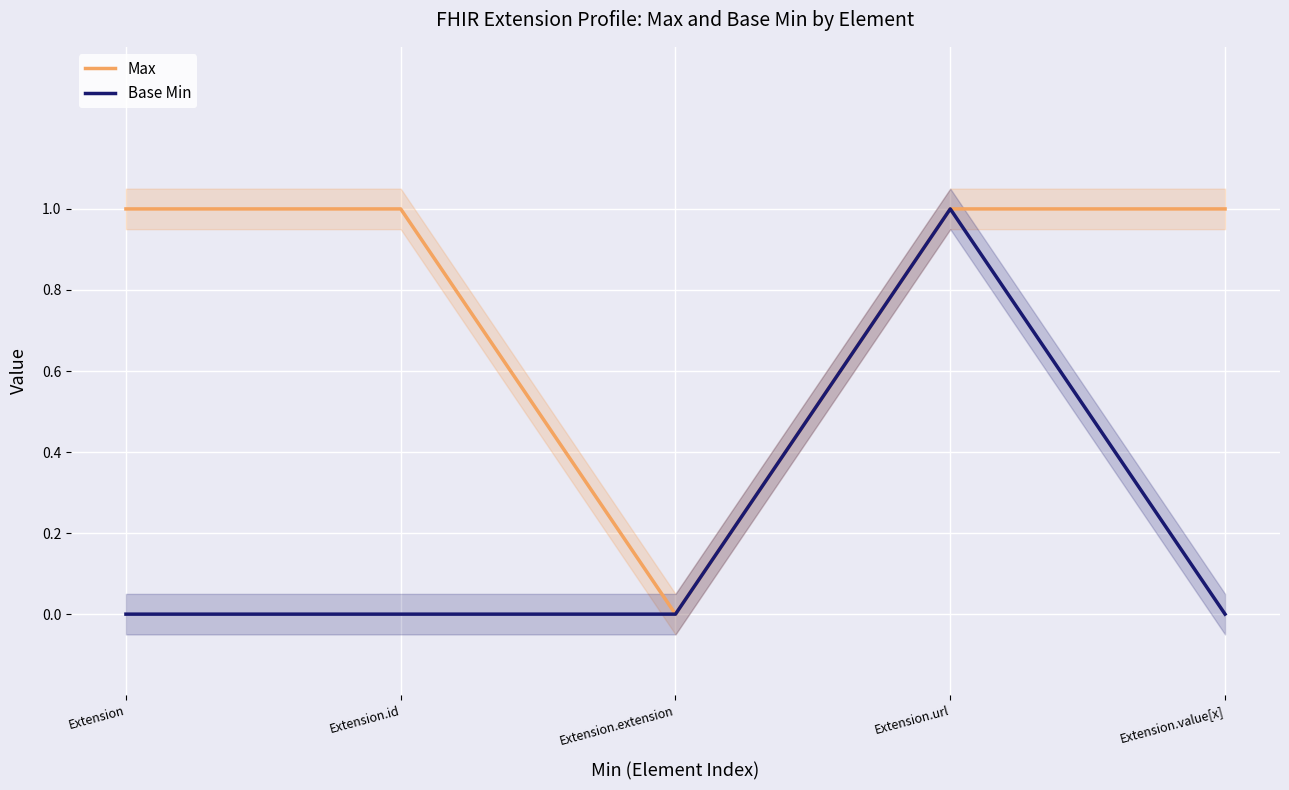

Which series has the largest total across all categories?

Max